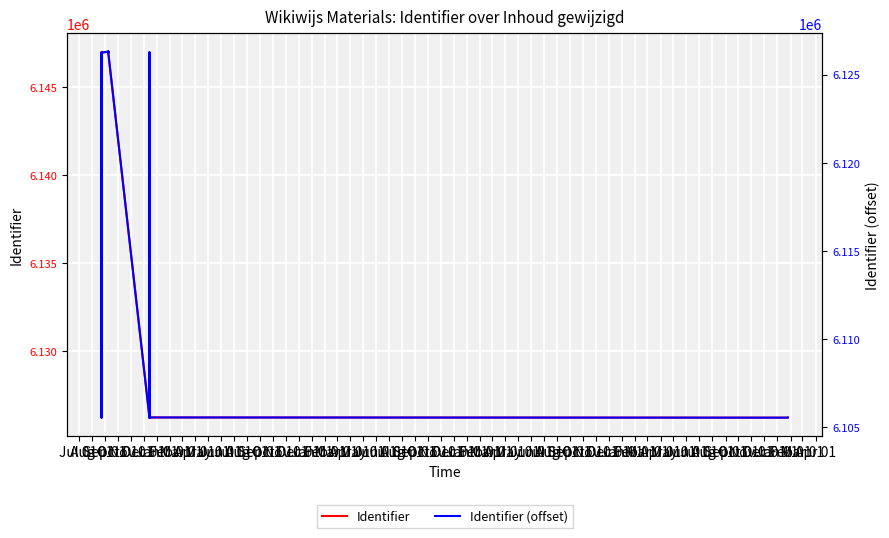

The Identifier series shows 11026610 at Oct 01. True or false?

False